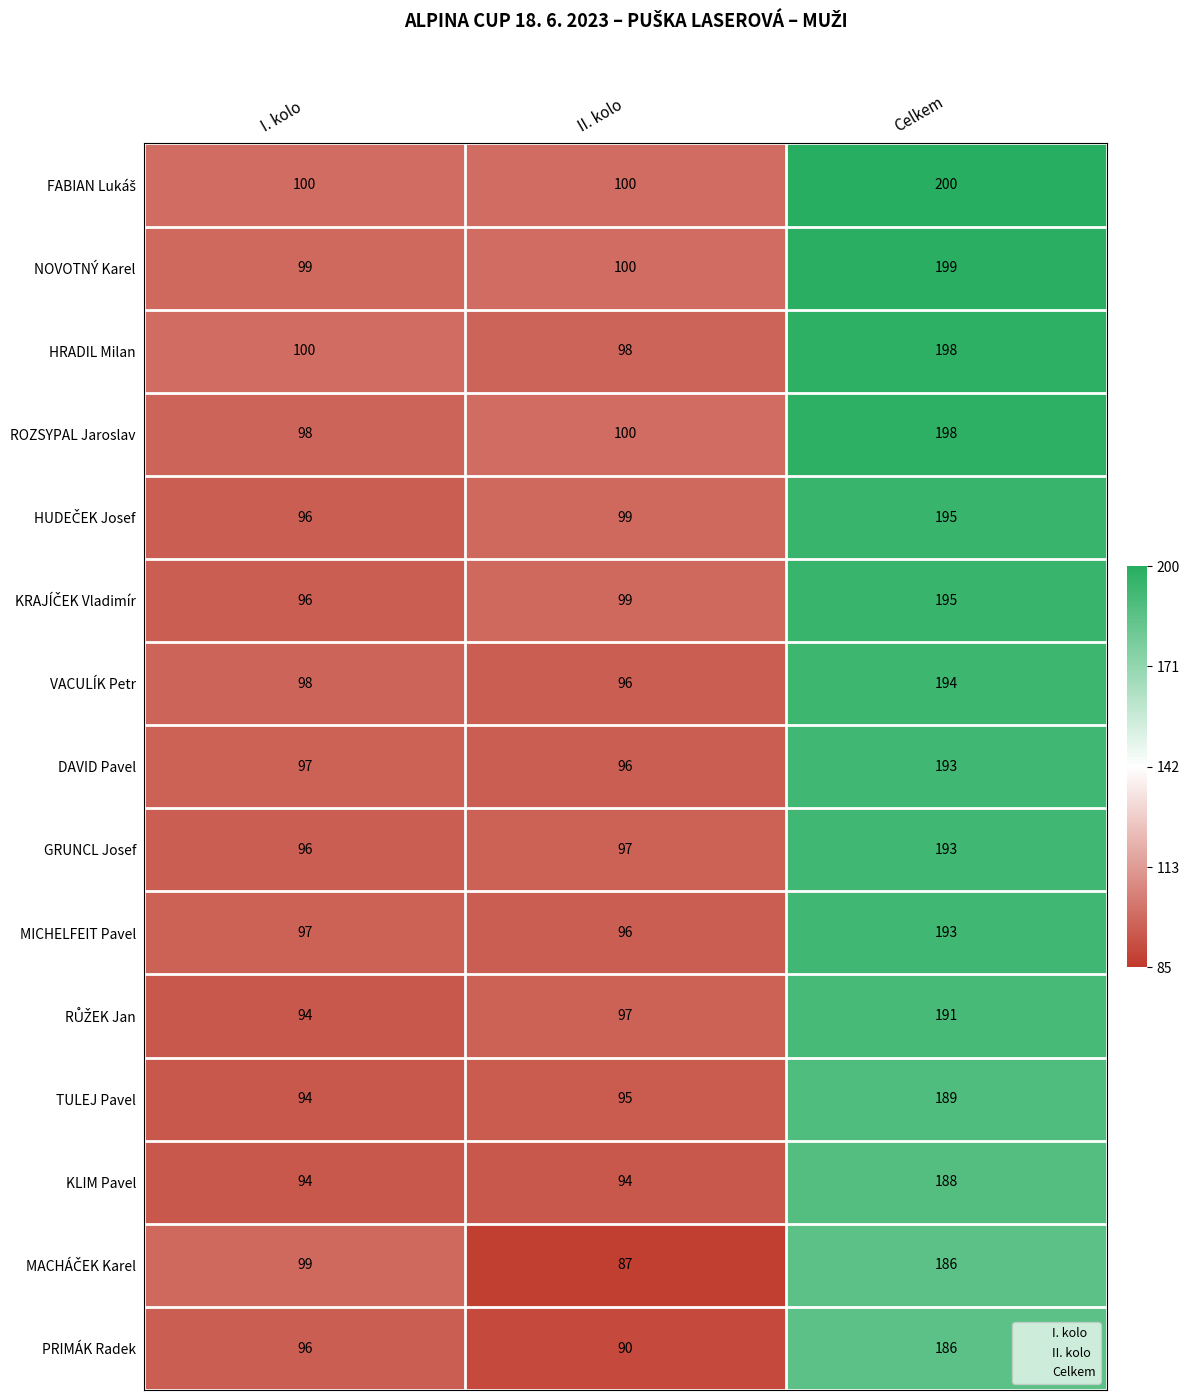

What is the total value across all series at II. kolo?

1444